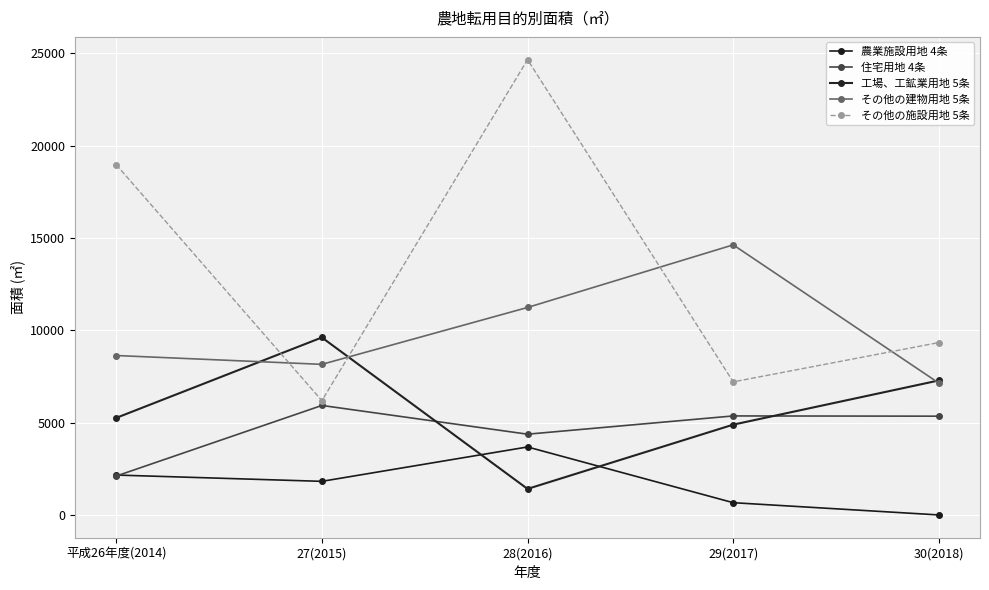

How many interior local valleys does the 住宅用地 4条 series have?

1